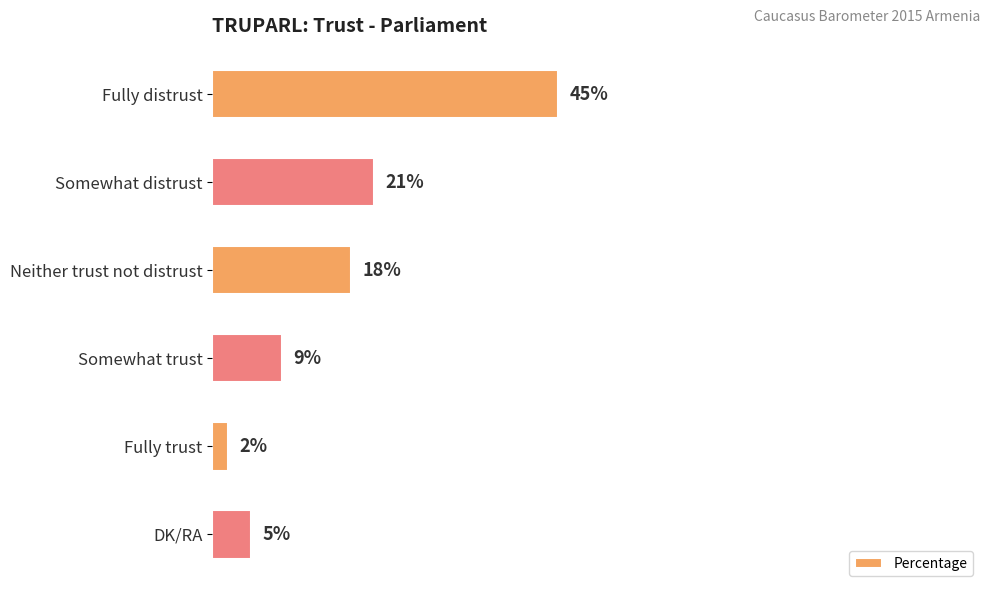

Between DK/RA and Fully distrust, which is larger?

Fully distrust